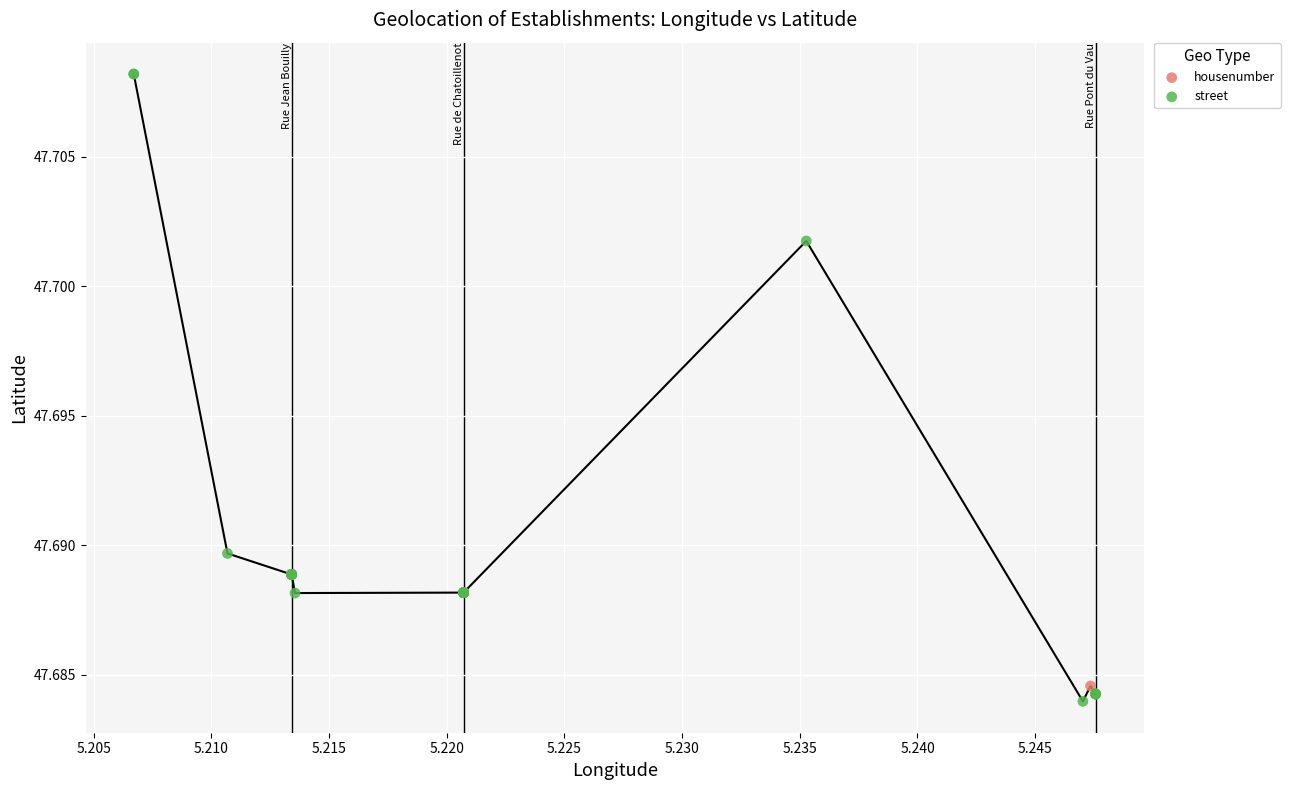

Which series contains the highest Y value?

street